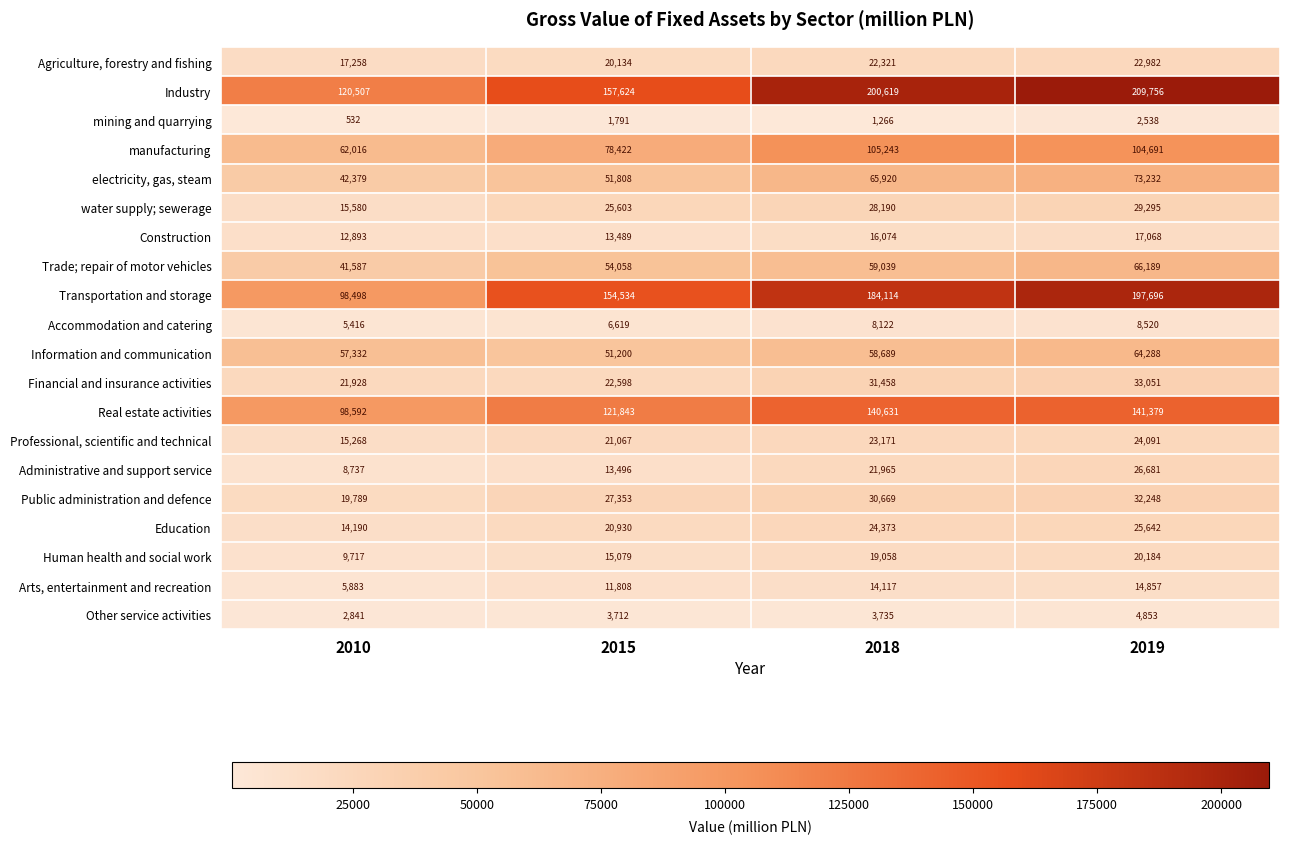

What is the approximate value of Information and communication at 2010?

57332